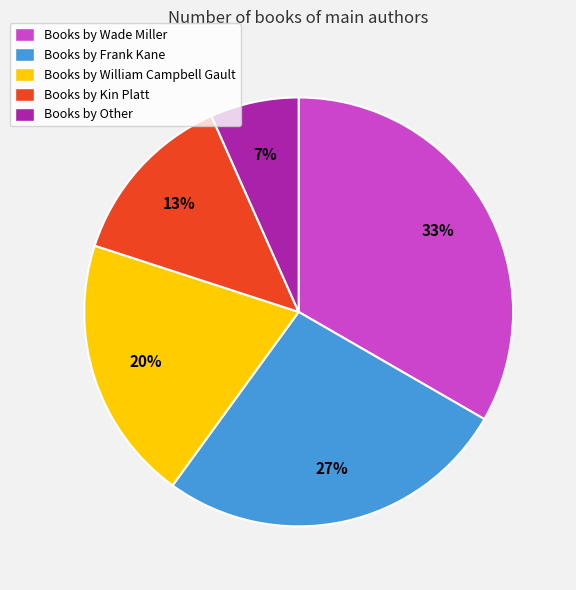

How many slices are in this pie chart?

5